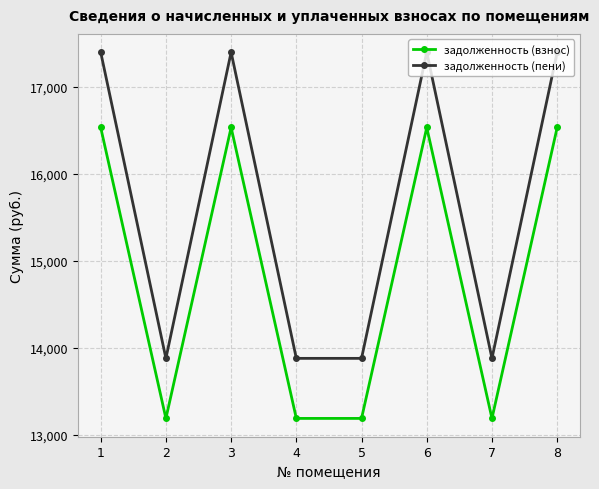

Between 6 and 7, which series saw the biggest shift?

задолженность (пени)